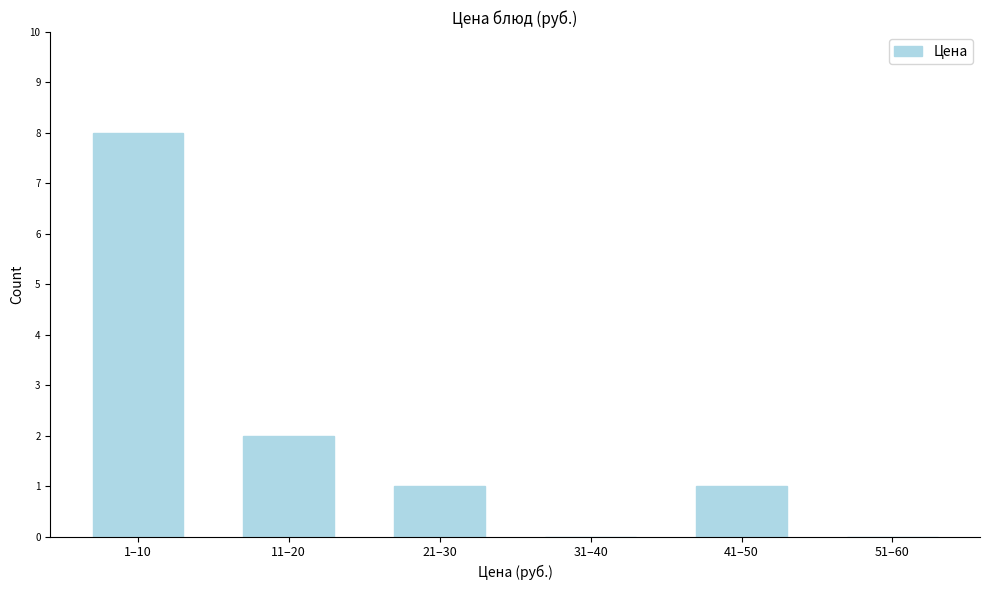

Reading left to right, transcribe all the data shown in this chart.

1–10=8	11–20=2	21–30=1	31–40=0	41–50=1	51–60=0